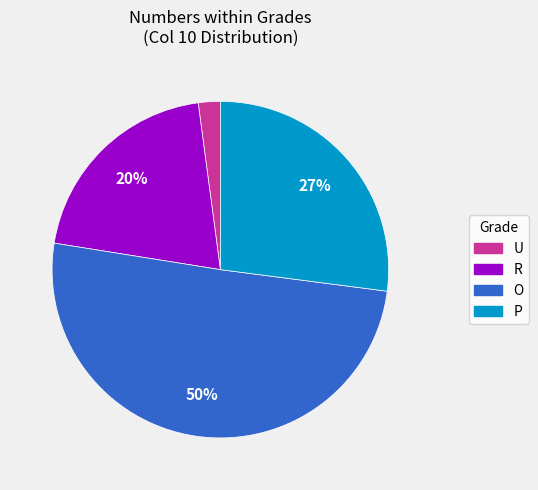

To the nearest percent, what is the difference between the largest and smallest slice percentages?

48%